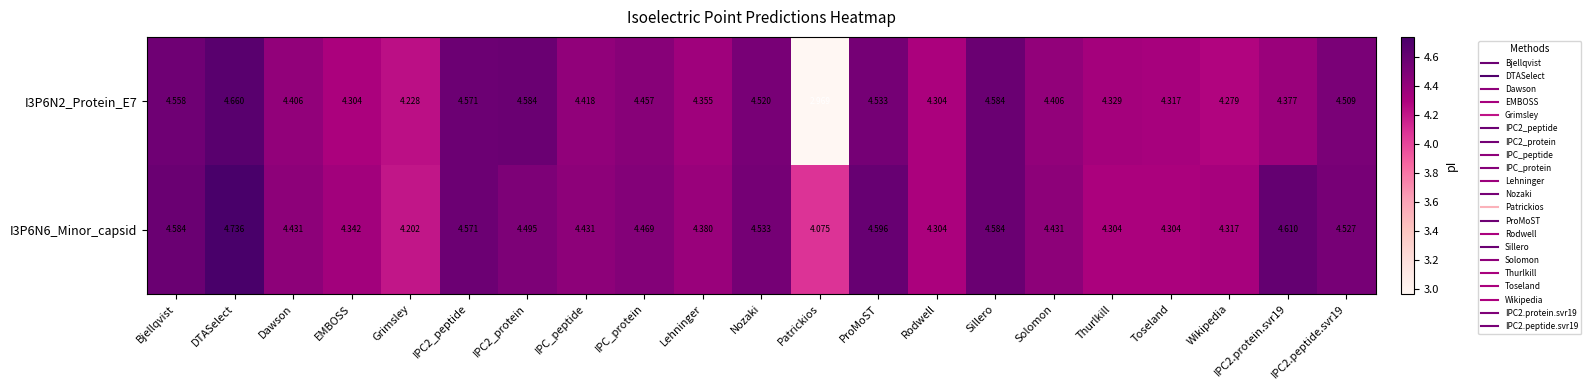

At which category does the chart reach its peak across all series?

DTASelect